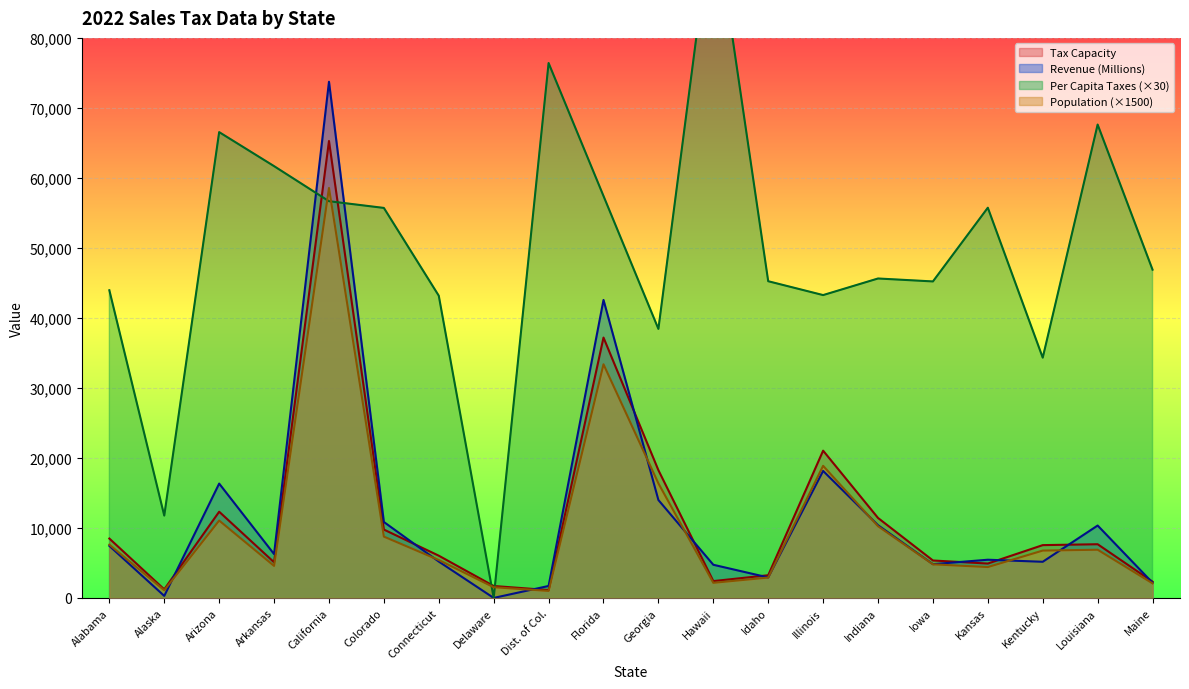

Read the Revenue (Millions) value at Kentucky.

5163.0